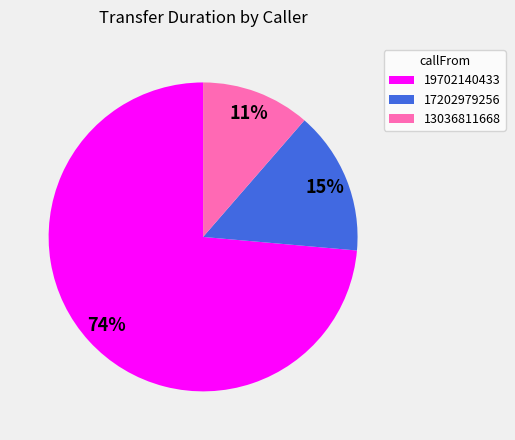

To the nearest percent, what is the difference between the 17202979256 and 13036811668 slice percentages?

4%